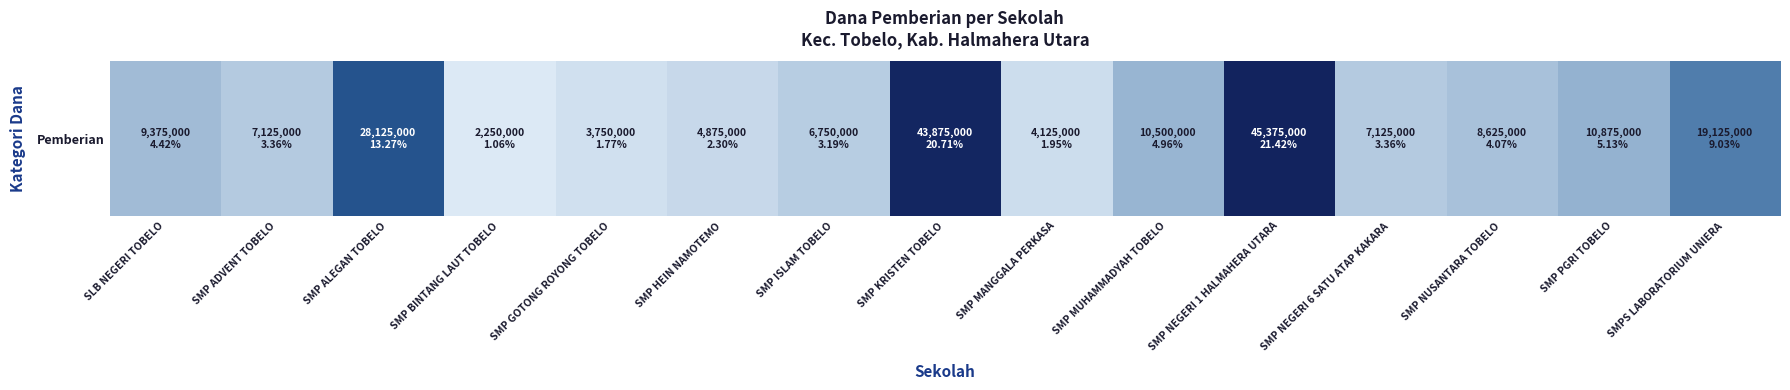

At which label does the data first exceed 8625000?

SLB NEGERI TOBELO